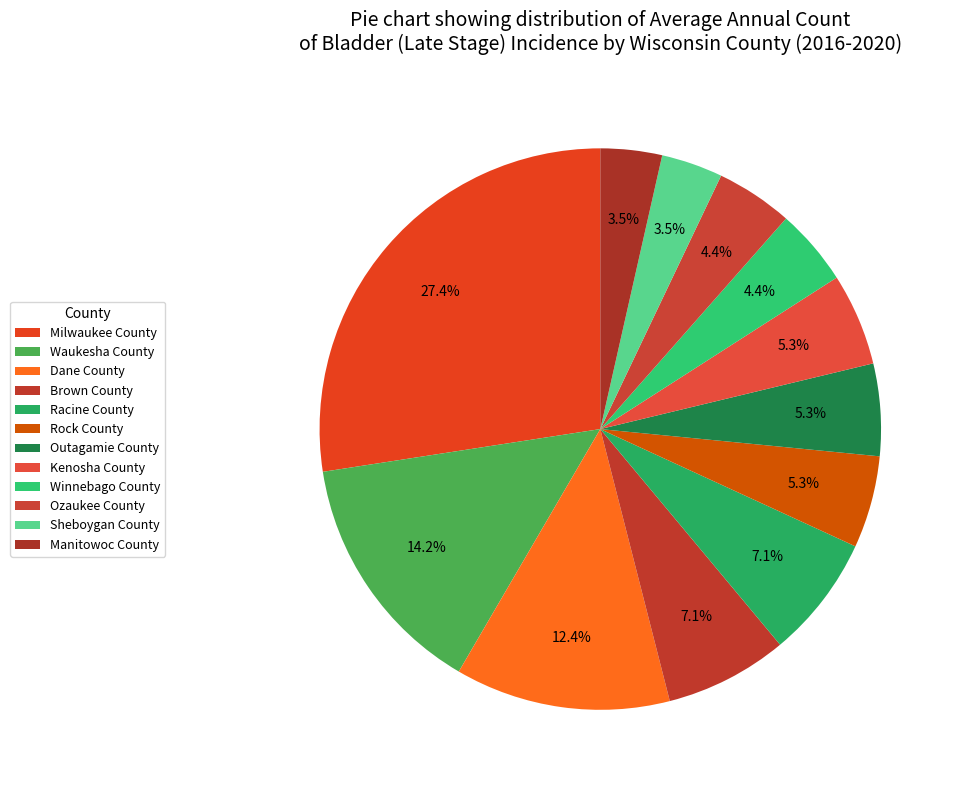

Which slice is the largest?

Milwaukee County